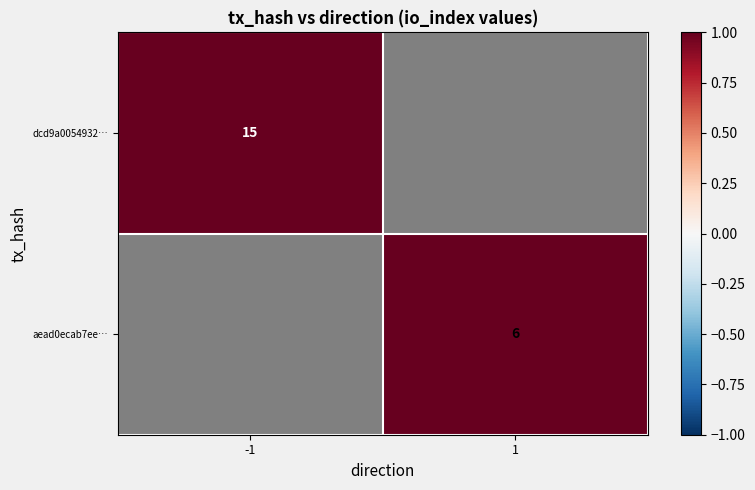

The aead0ecab7ee… series shows 6 at 1. True or false?

True